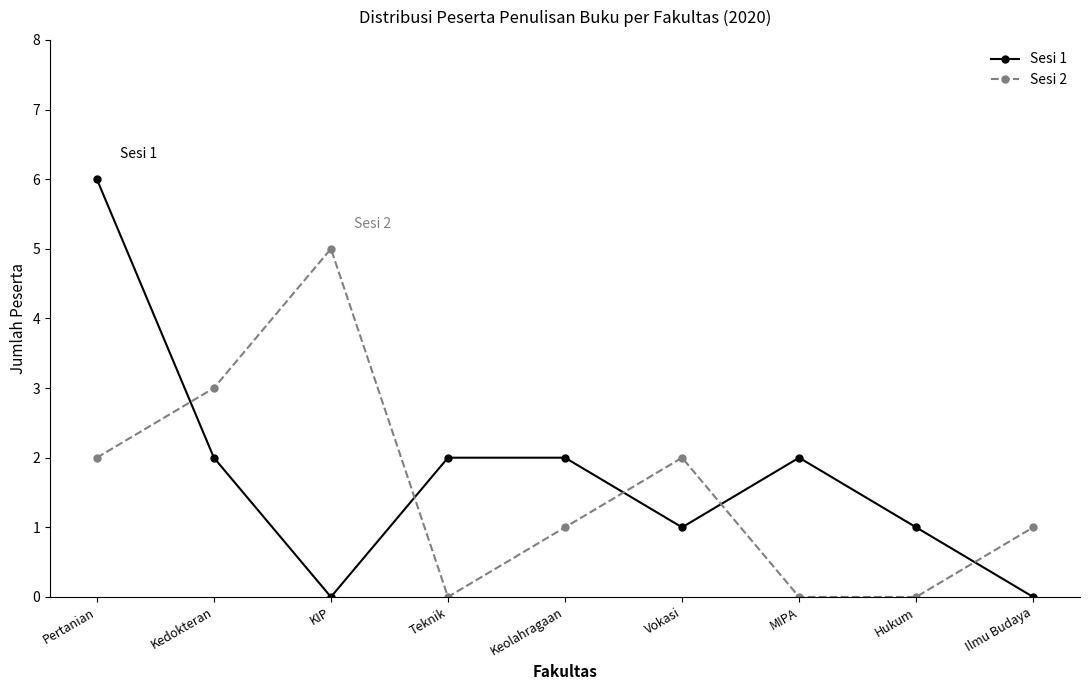

What is the spread (max minus min) of values at Kedokteran?

1